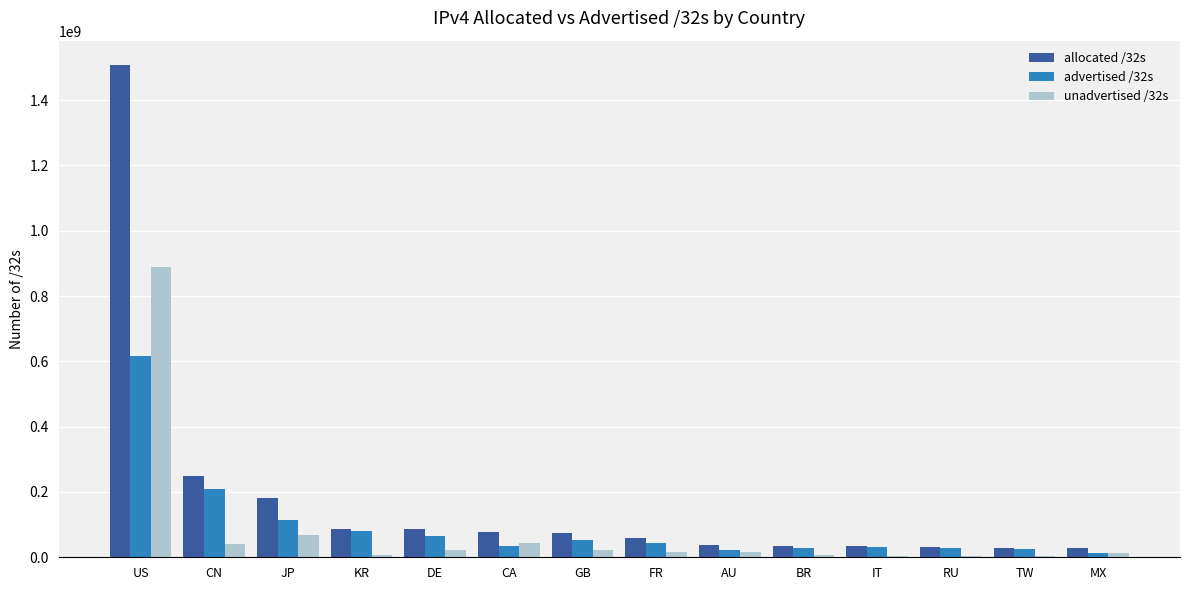

At which label does allocated /32s reach its peak?

US